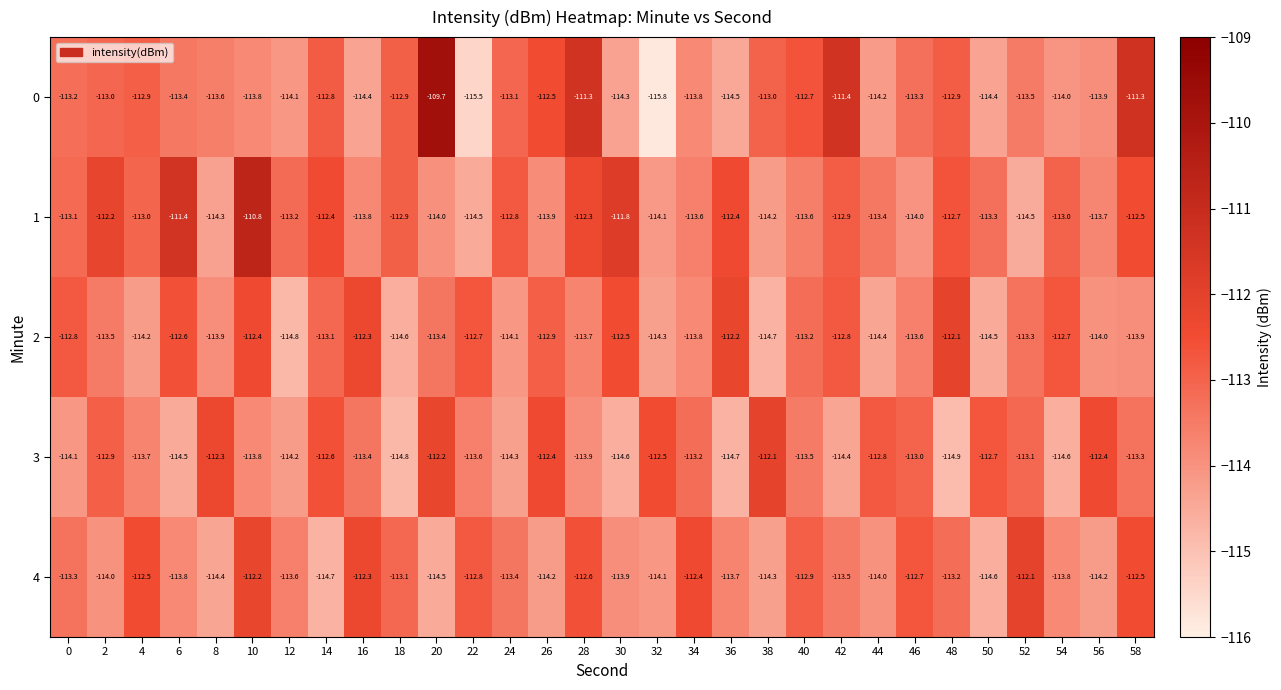

True or false: 1 has a value of -112.2 at 2.

True